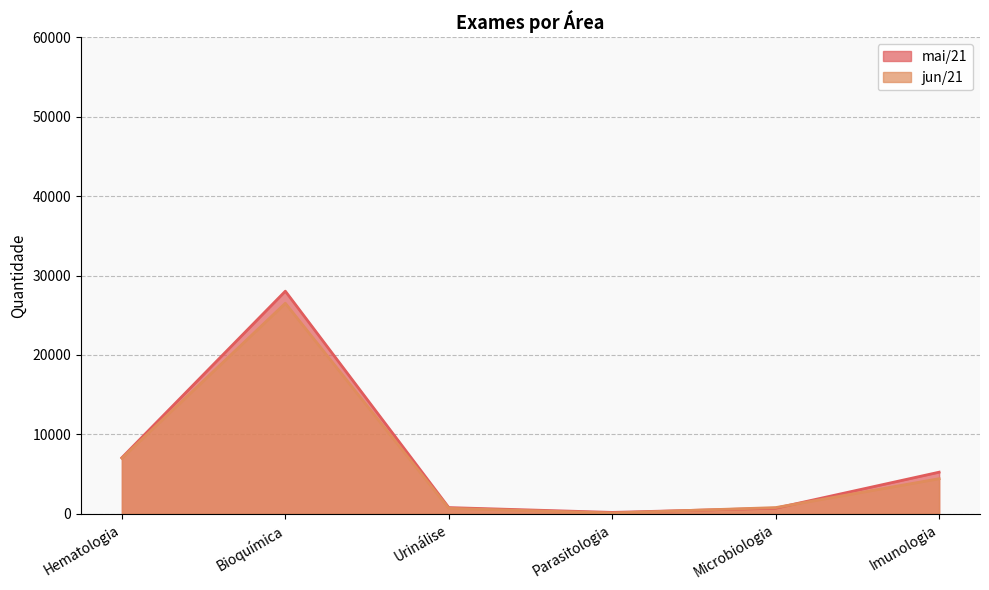

Which series has the largest range (max minus min)?

mai/21